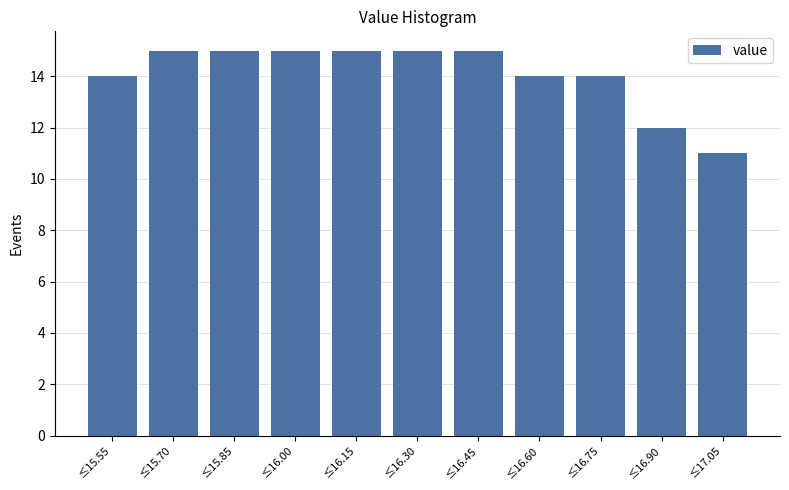

Reading left to right, list all the values displayed in this chart.

≤15.55=14	≤15.70=15	≤15.85=15	≤16.00=15	≤16.15=15	≤16.30=15	≤16.45=15	≤16.60=14	≤16.75=14	≤16.90=12	≤17.05=11